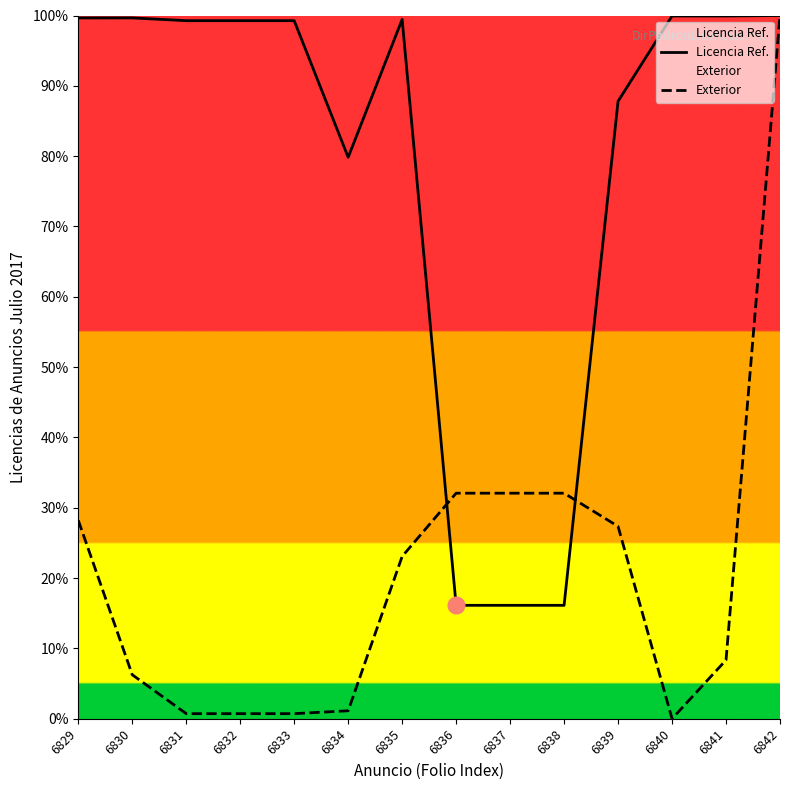

What is the value of the Exterior point at the 1st from the left?

28.2